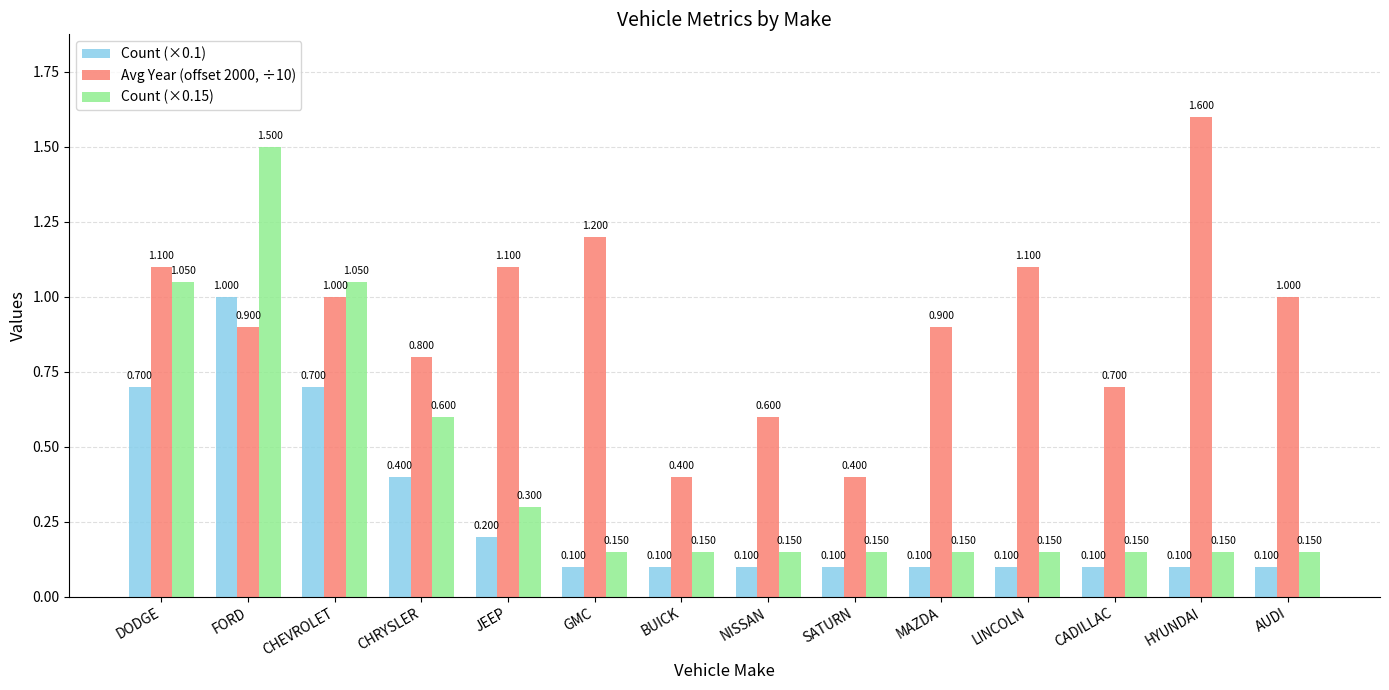

Does the chart contain any negative values?

No